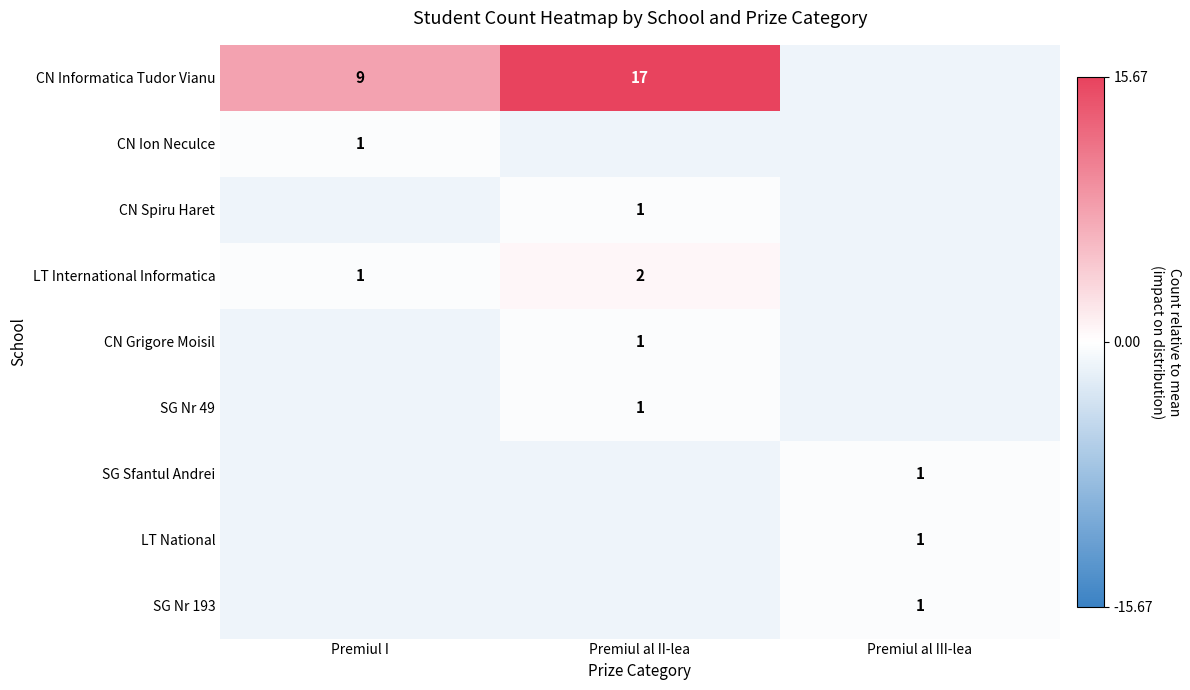

How many categories are shown in the chart?

3